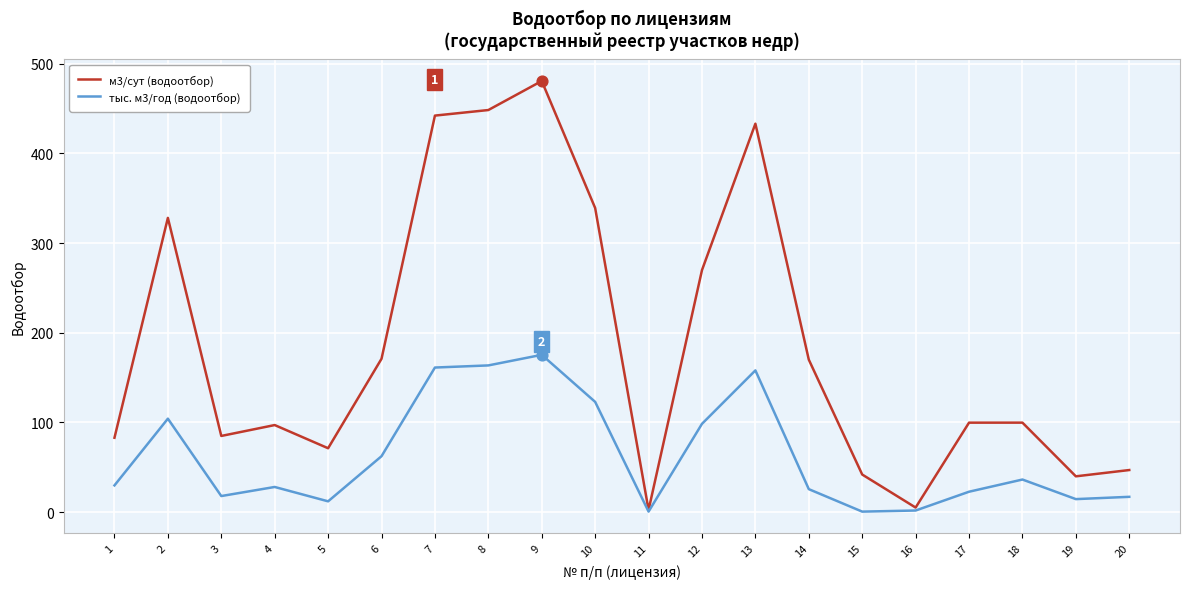

Is the value of м3/сут (водоотбор) at 14 greater than the value of тыс. м3/год (водоотбор) at 18?

Yes